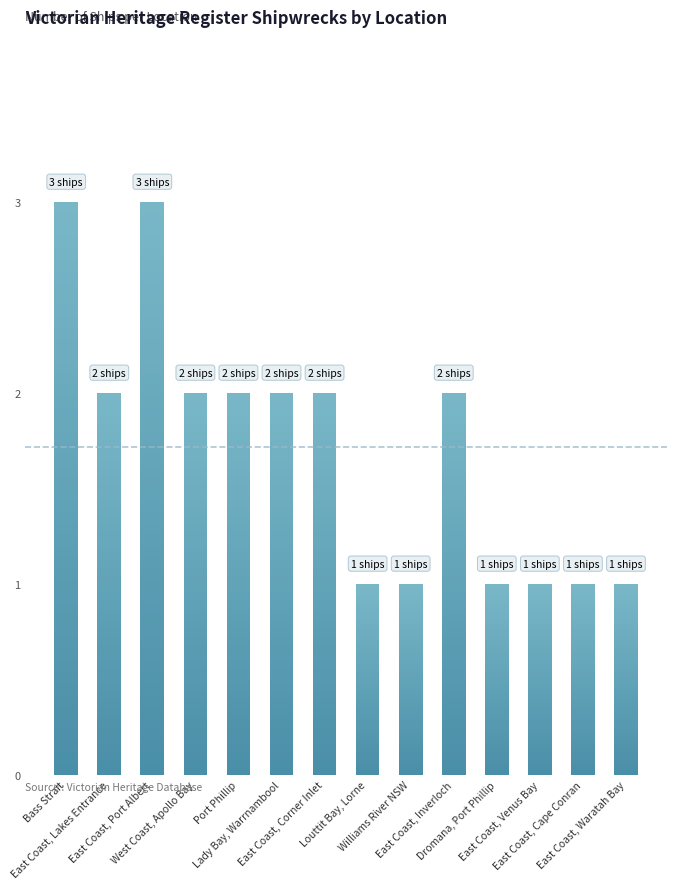

Is it true that the value at East Coast, Inverloch is 3?

False